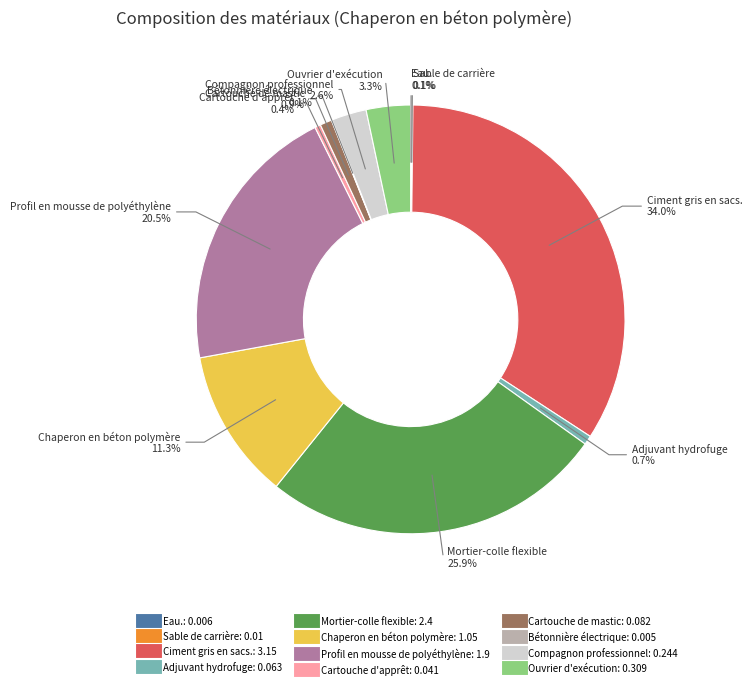

The Chaperon en béton polymère slice represents 20% of the pie. True or false?

False